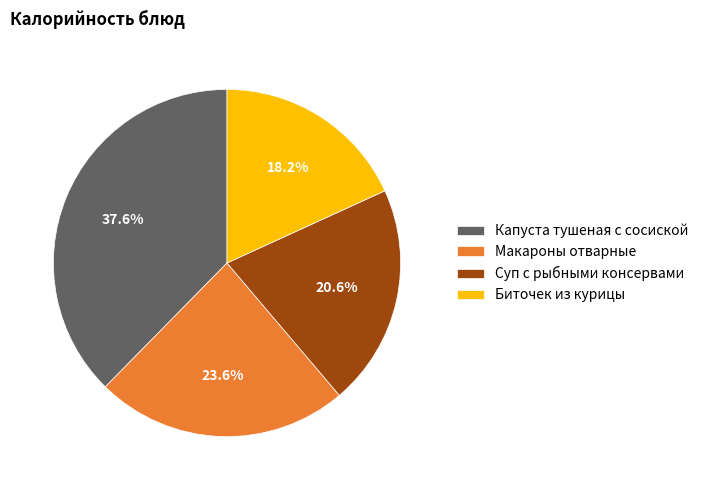

Does any single category account for the majority?

No